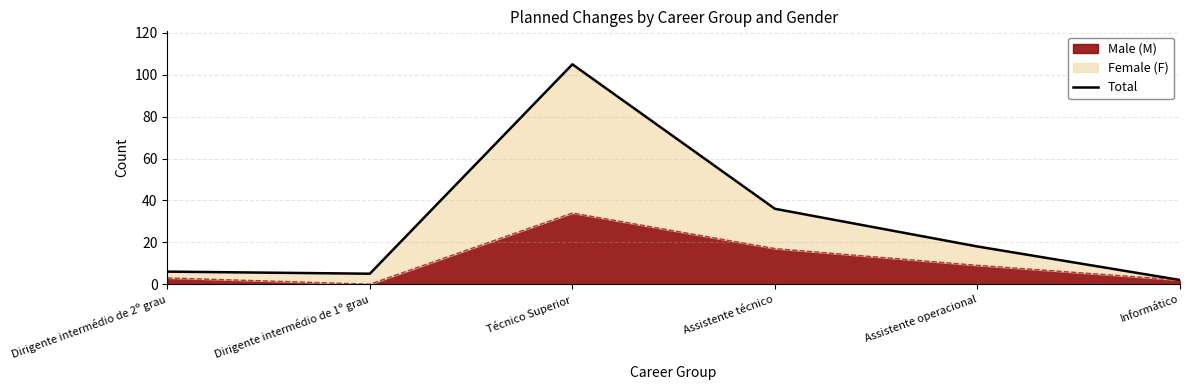

What is the ratio of the value at Assistente técnico to the value at Informático?

18.0